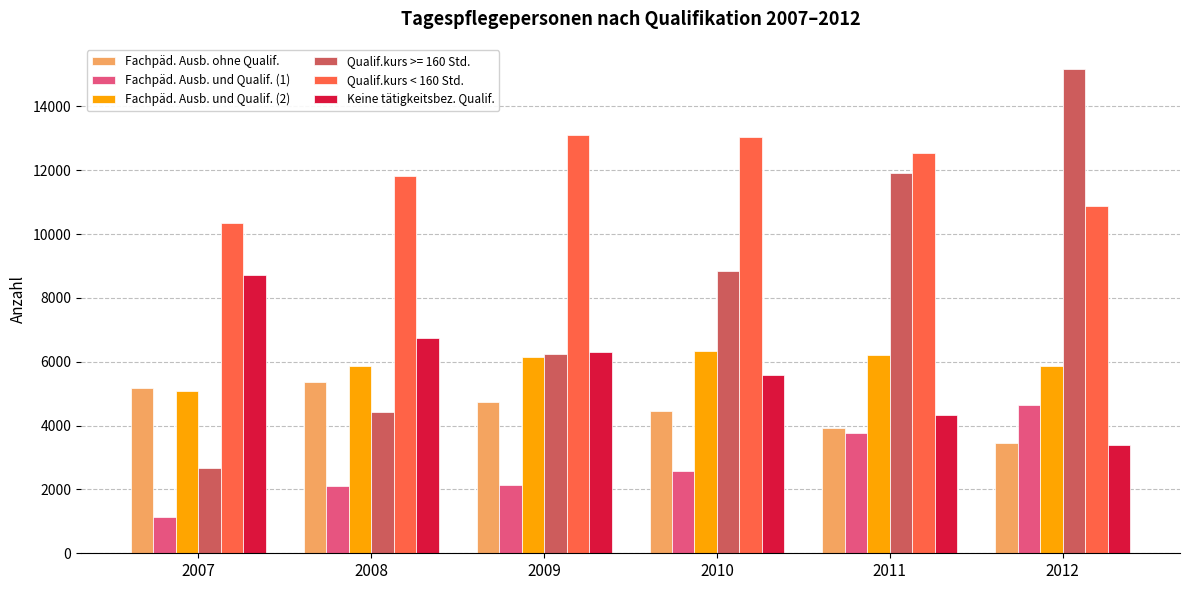

What is the value of the Fachpäd. Ausb. und Qualif. (2) bar at the 4th from the left?

6340